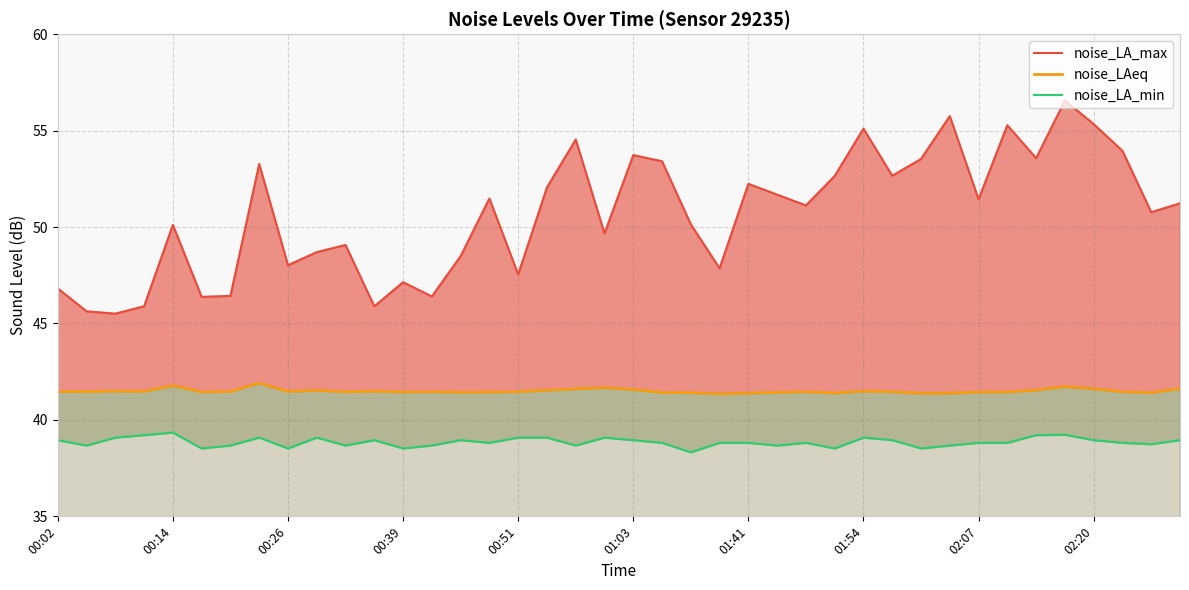

True or false: noise_LA_max and noise_LA_min cross at least once.

False